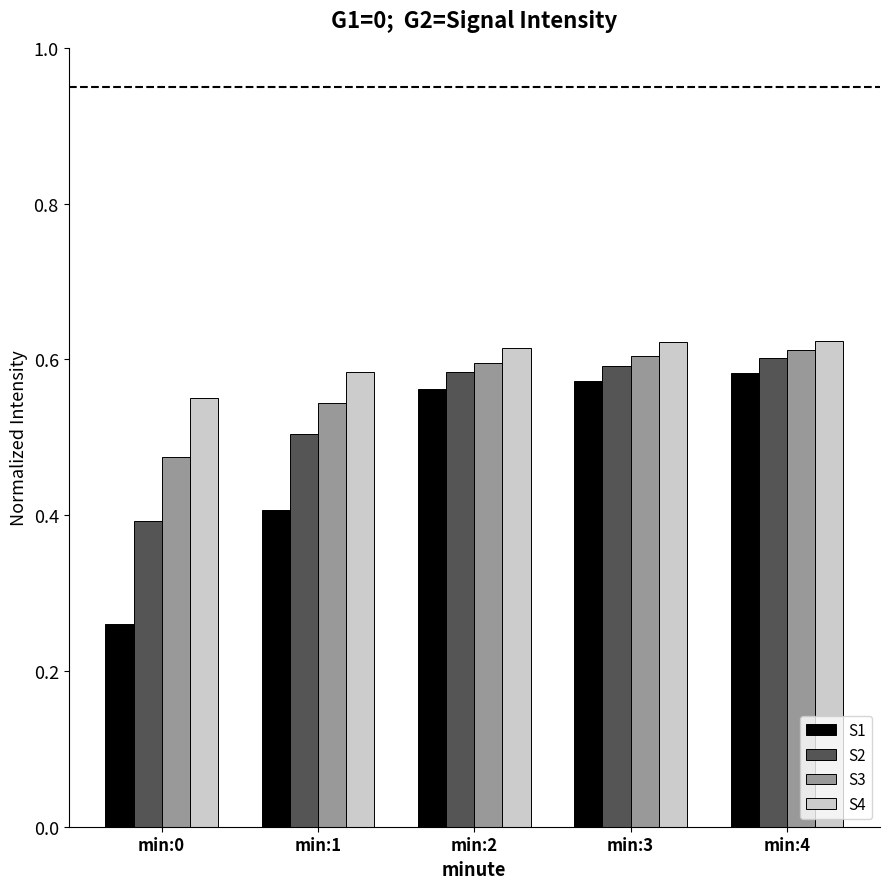

Are the bars horizontal?

No